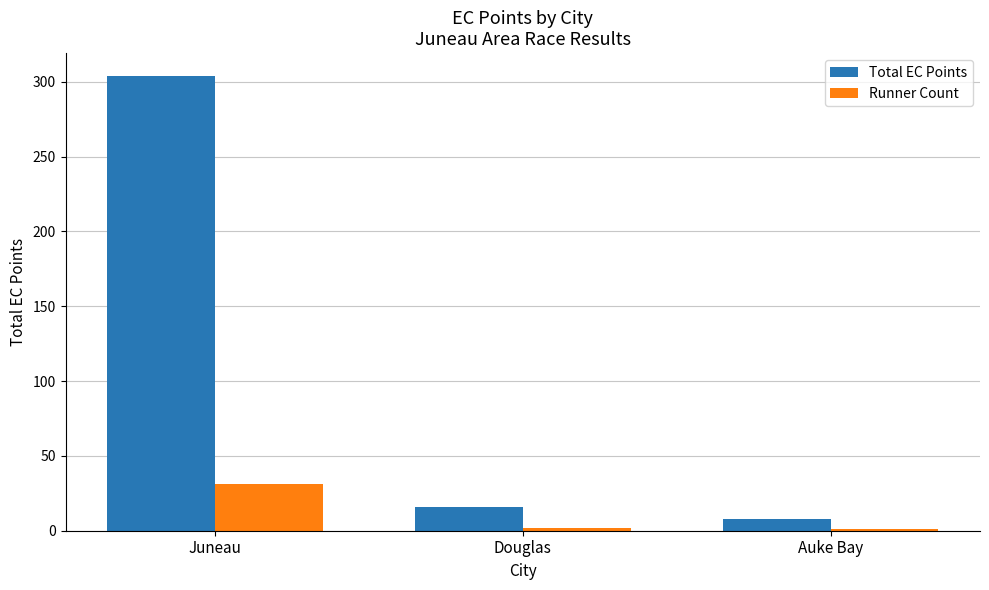

Rank the series at Juneau from lowest to highest value.

Runner Count, Total EC Points